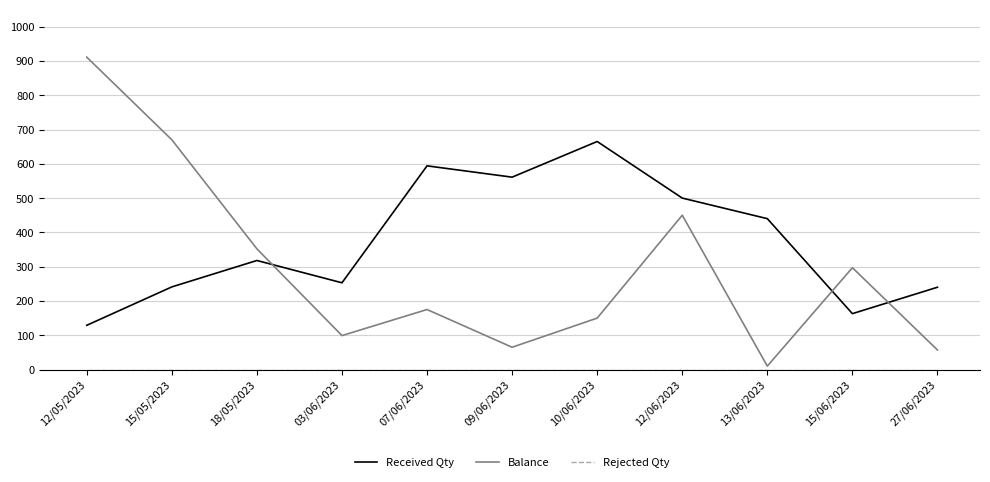

Which series has the largest range (max minus min)?

Balance